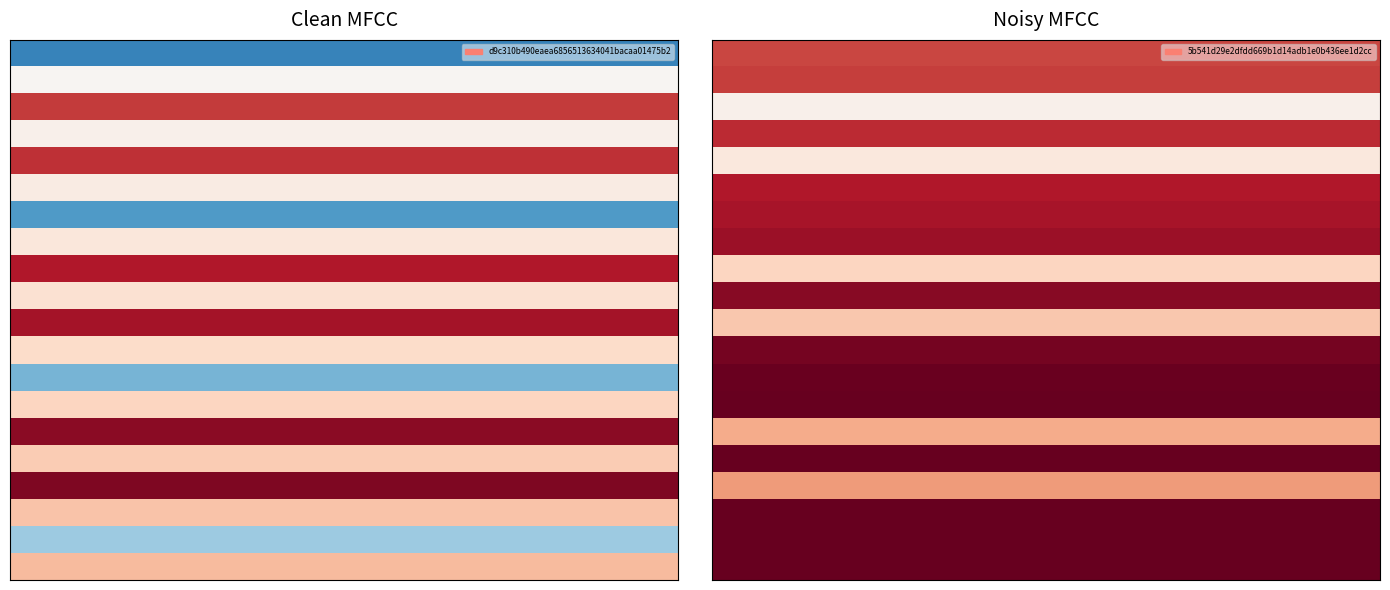

At how many categories does at least one series exceed 0?

30